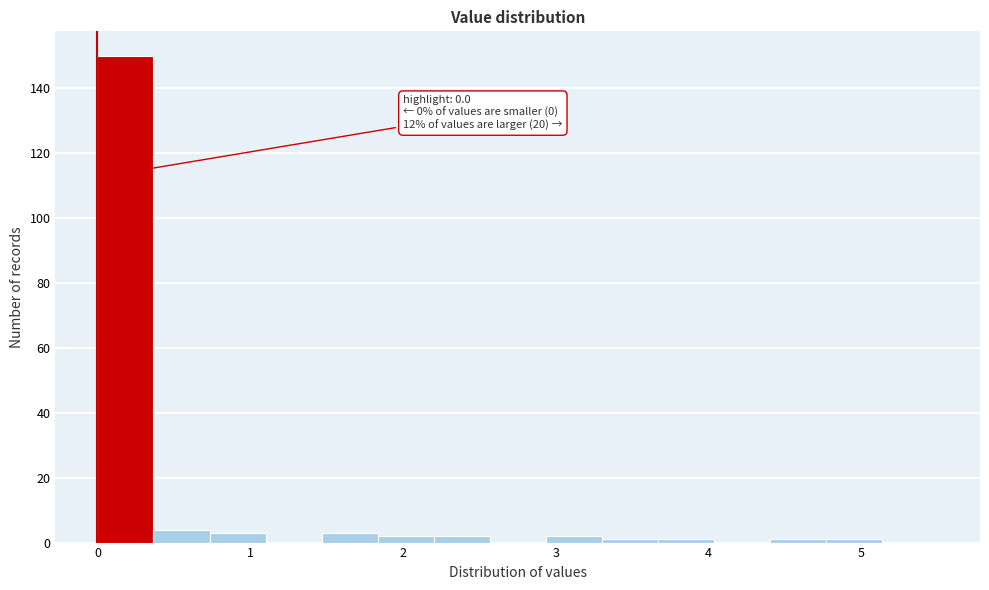

Read against the x-axis, roughly where is the centre of the tallest bar?

0.2